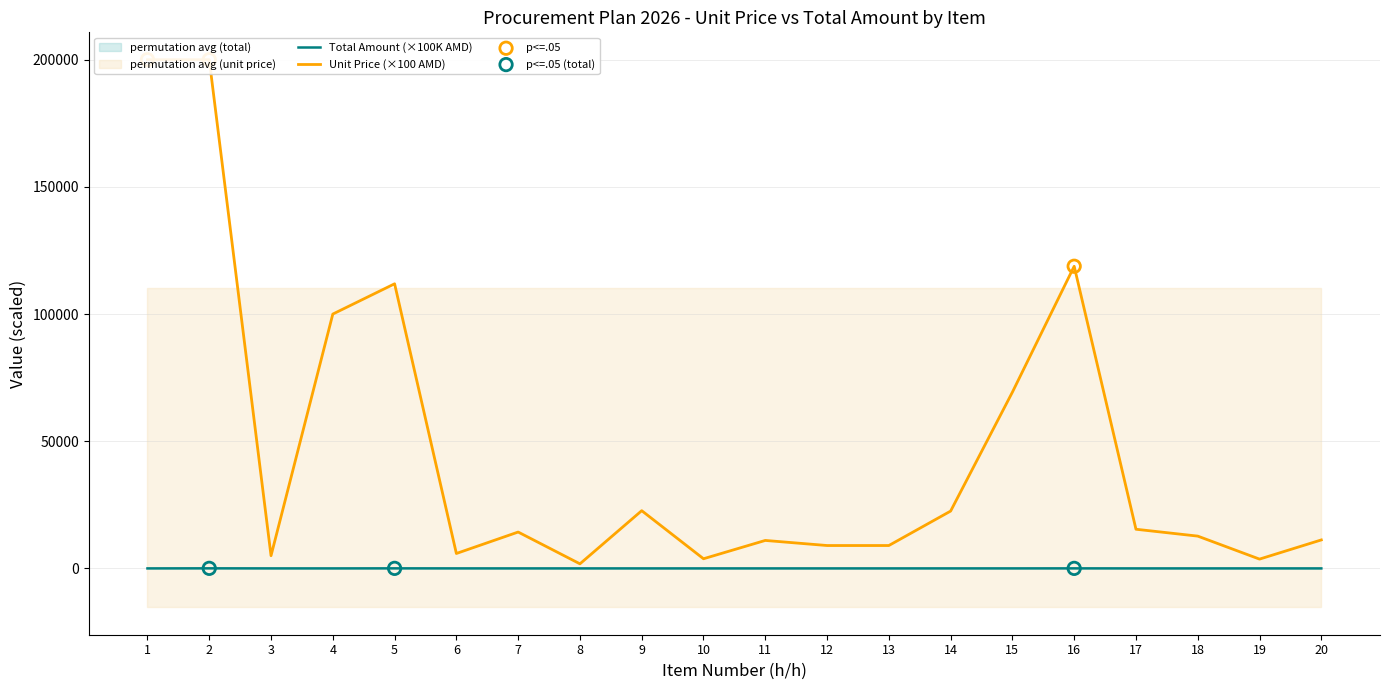

Which series contains the lowest Y value?

Total Amount (AMD)